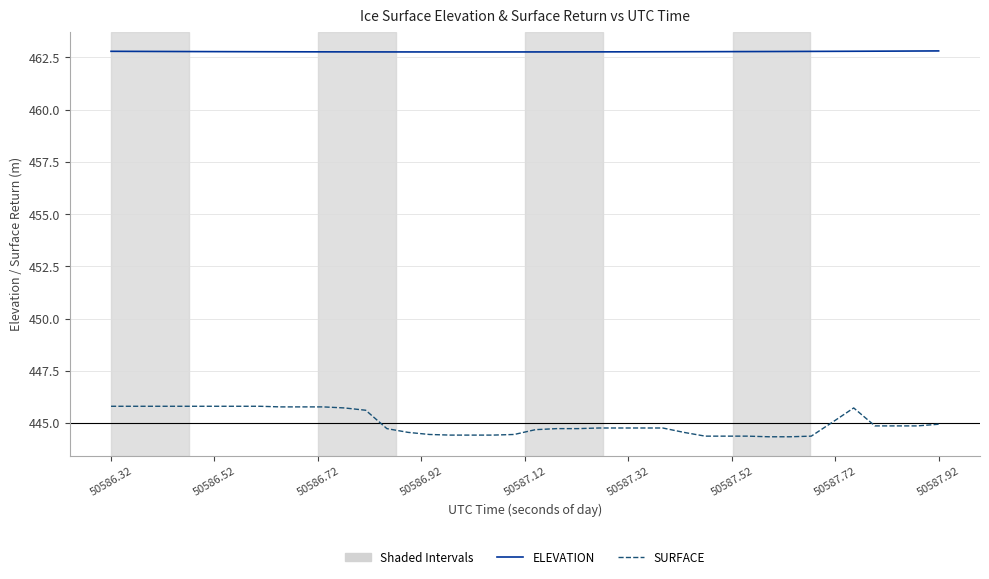

At how many categories does at least one series exceed 453?

40